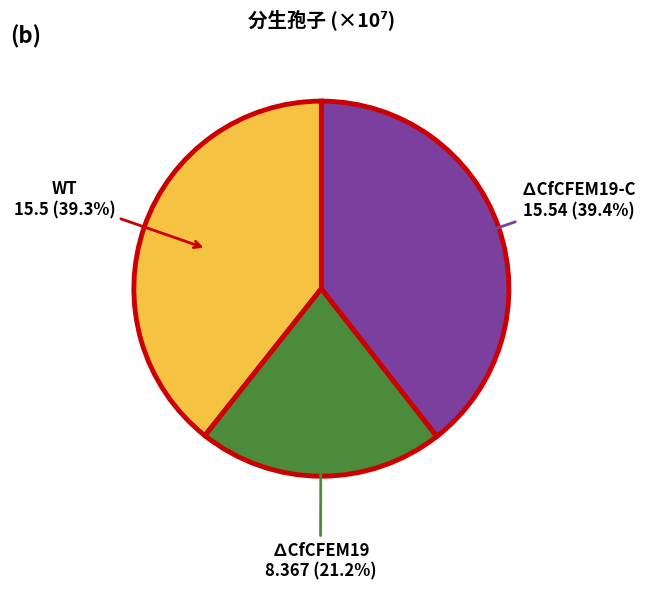

Does any single category account for the majority?

No